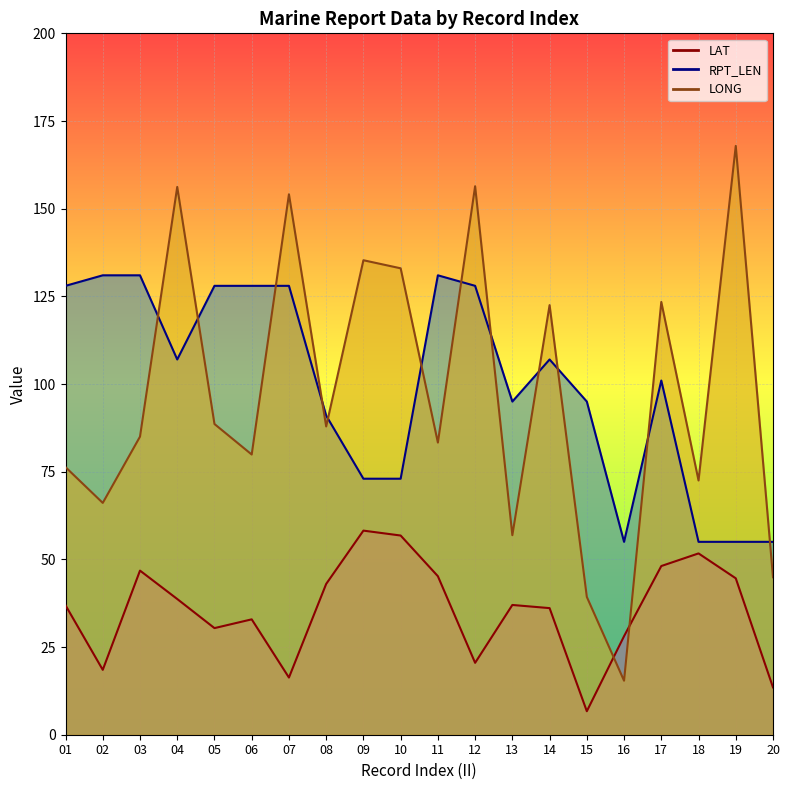

At how many categories does at least one series exceed 123?

13